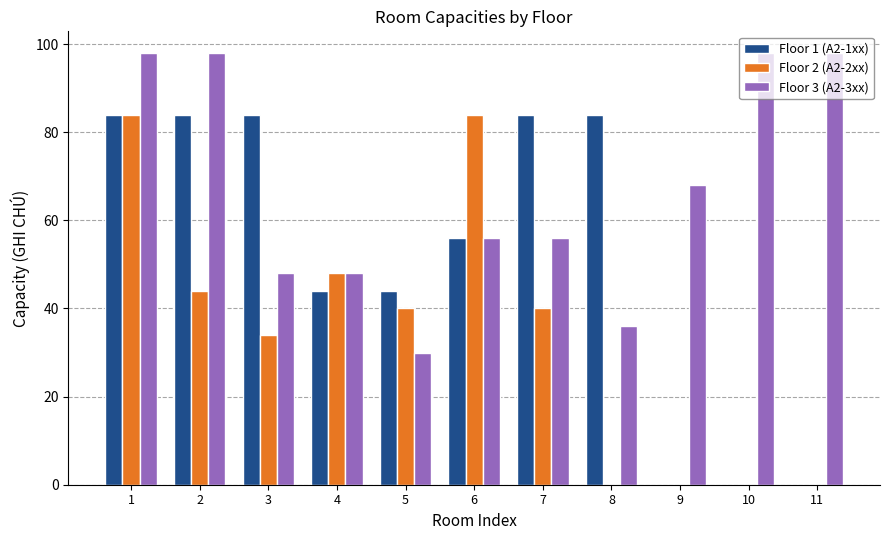

What is the total value across all series at 8?

120